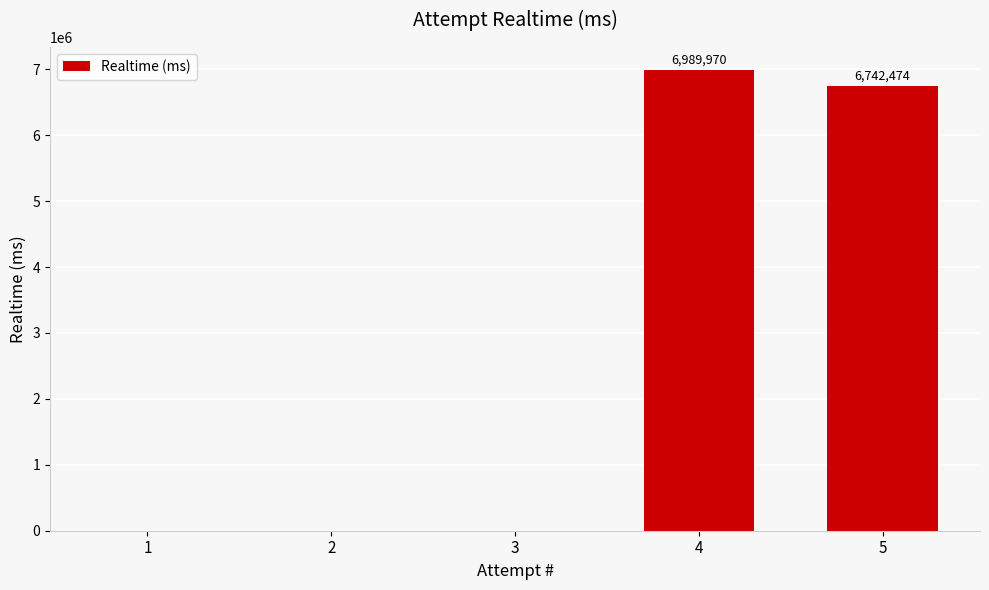

What is the greatest value displayed?

6989970